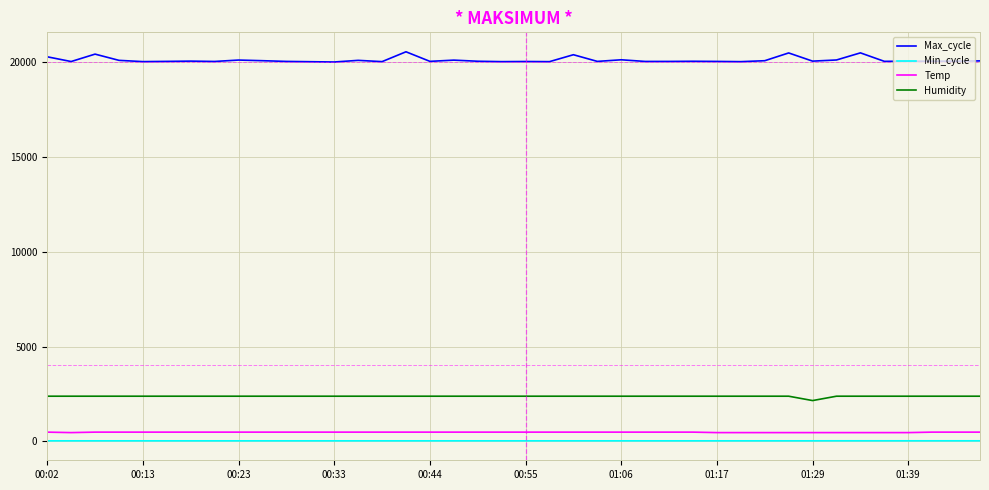

Which series has the widest spread of values?

Max_cycle